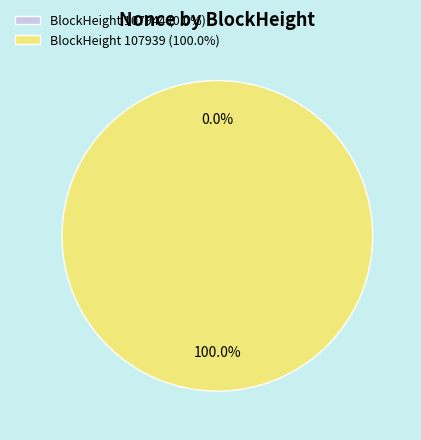

To the nearest percent, what portion does 107939 represent?

100%